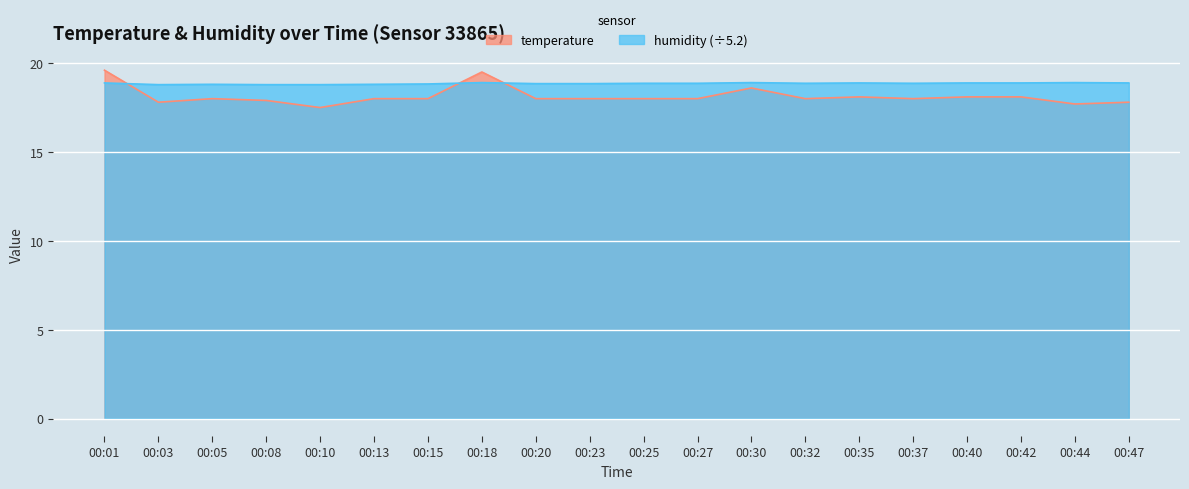

The humidity series shows 24.7 at 00:40. True or false?

False